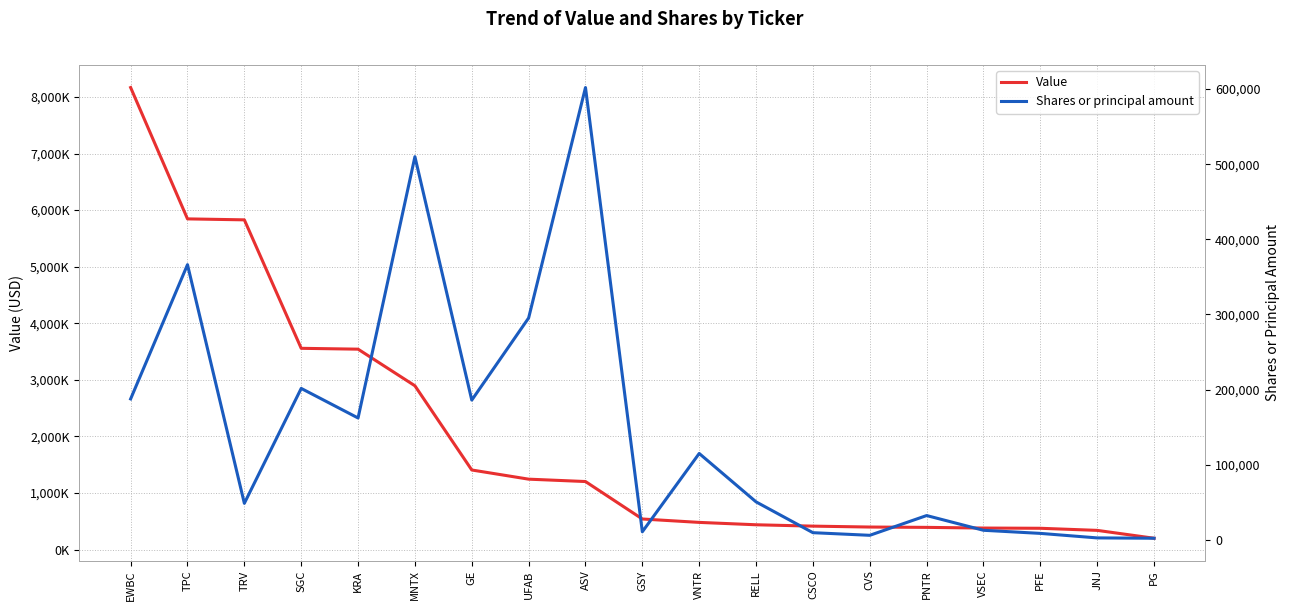

What is the total value across all series at RELL?

490600